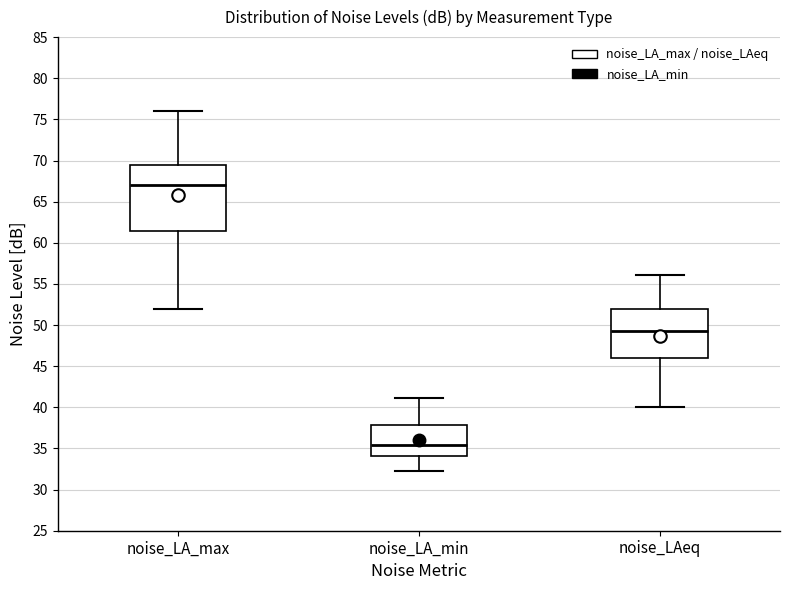

Which box's median line is the highest?

noise_LA_max